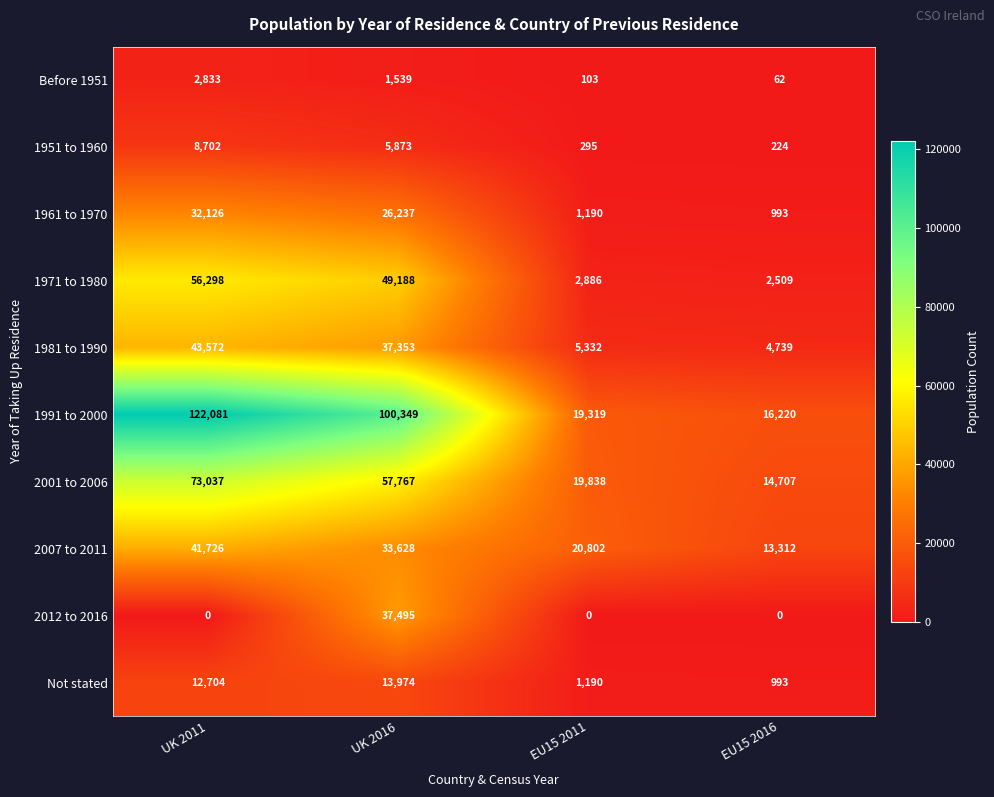

What is the spread (max minus min) of values at UK 2011?

122081